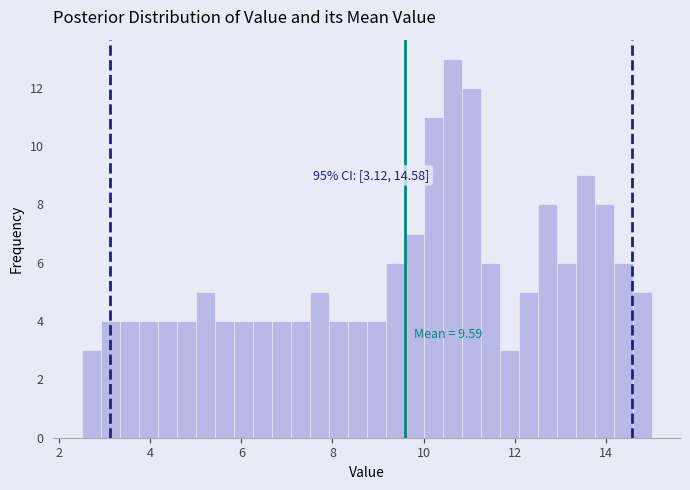

Around what value on the x-axis is the tallest bar? Give the approximate position of its centre, as read against the axis.

10.6